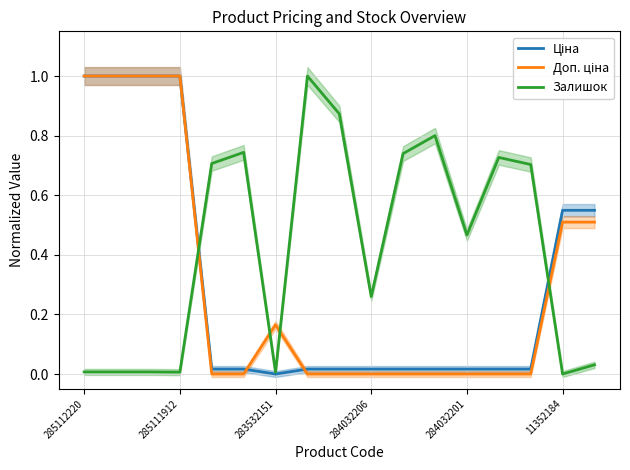

What is the average value of the Доп. ціна series?

0.3